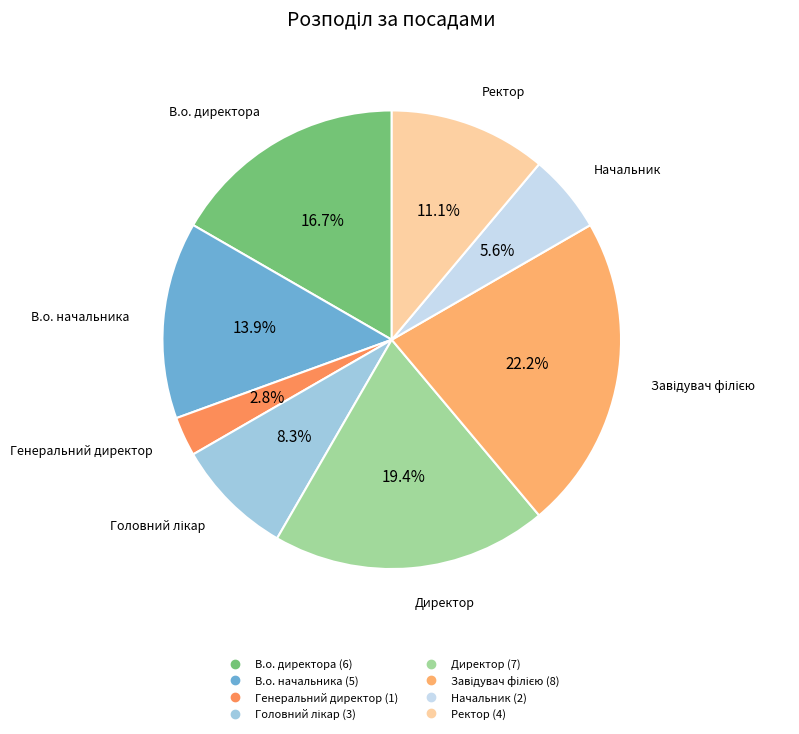

Between Директор and Начальник, which is larger?

Директор